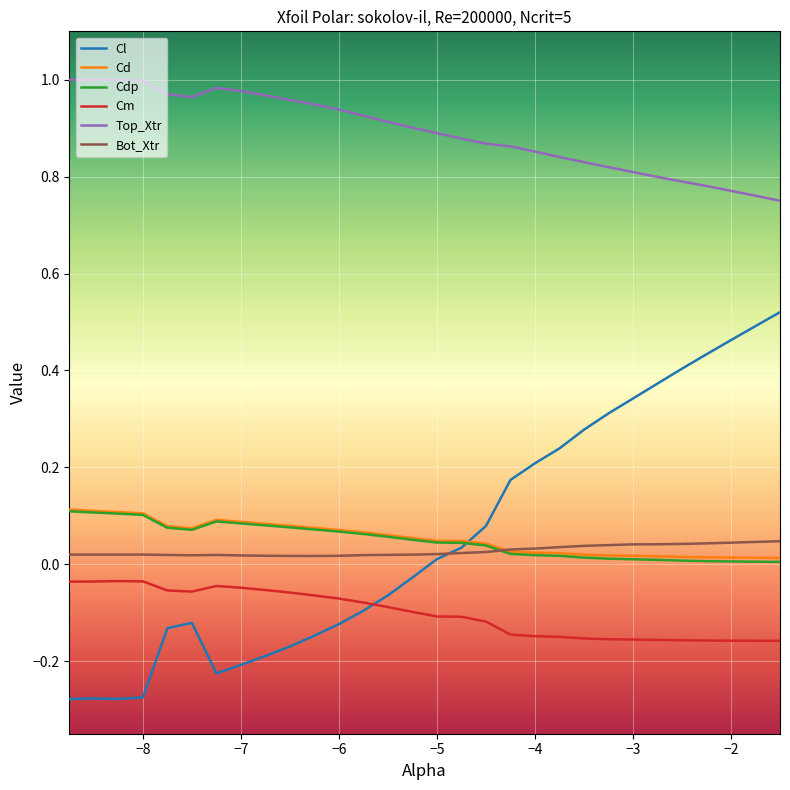

True or false: Top_Xtr and Cl intersect in this chart.

False